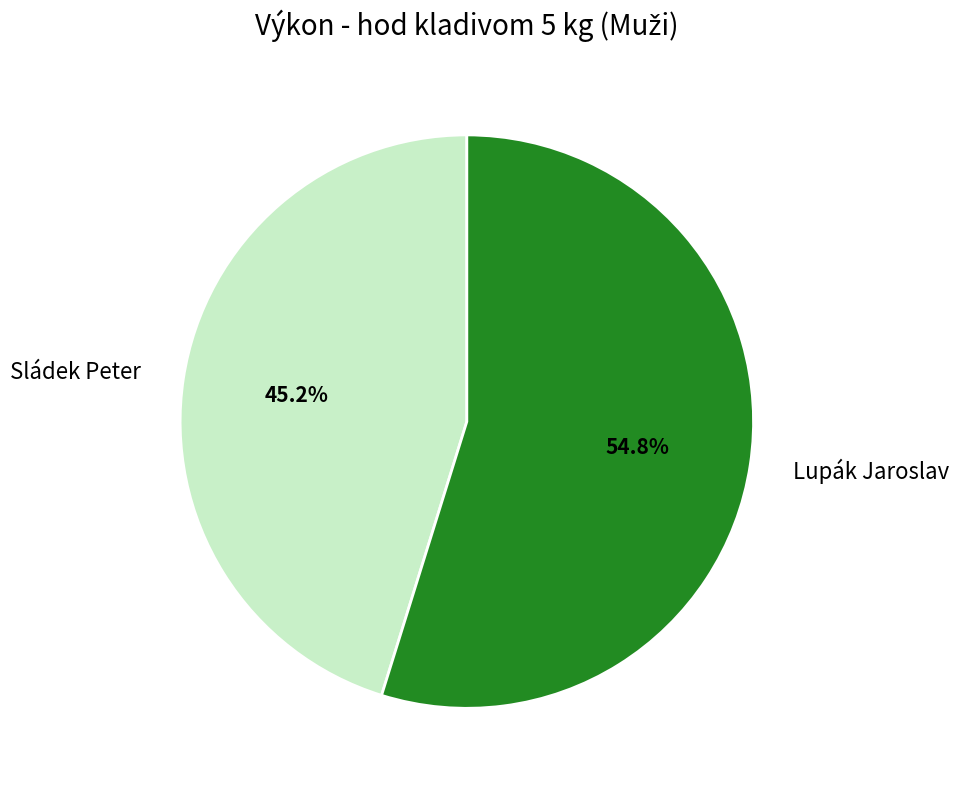

To the nearest percent, what portion does Lupák Jaroslav represent?

55%